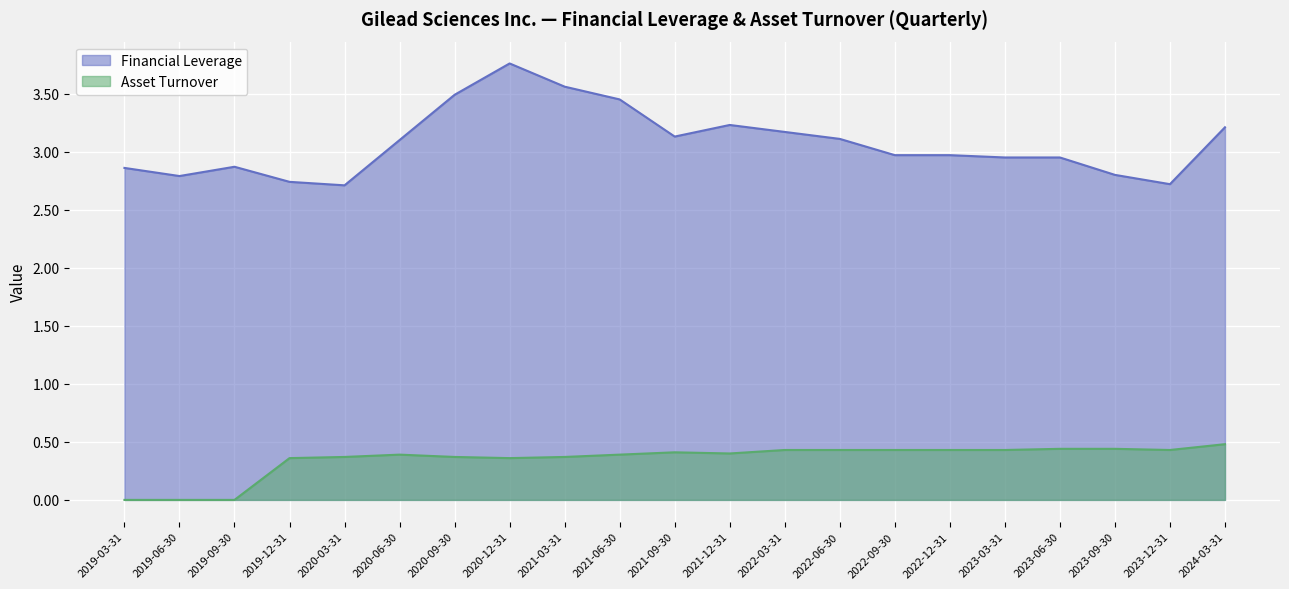

Reading left to right, transcribe all the data shown in this chart.

Financial Leverage: 2.9	2.8	2.9	2.7	2.7	3.1	3.5	3.8	3.6	3.5	3.1	3.2	3.2	3.1	3.0	3.0	3.0	3.0	2.8	2.7	3.2
Asset Turnover: 0.0	0.0	0.0	0.4	0.4	0.4	0.4	0.4	0.4	0.4	0.4	0.4	0.4	0.4	0.4	0.4	0.4	0.4	0.4	0.4	0.5